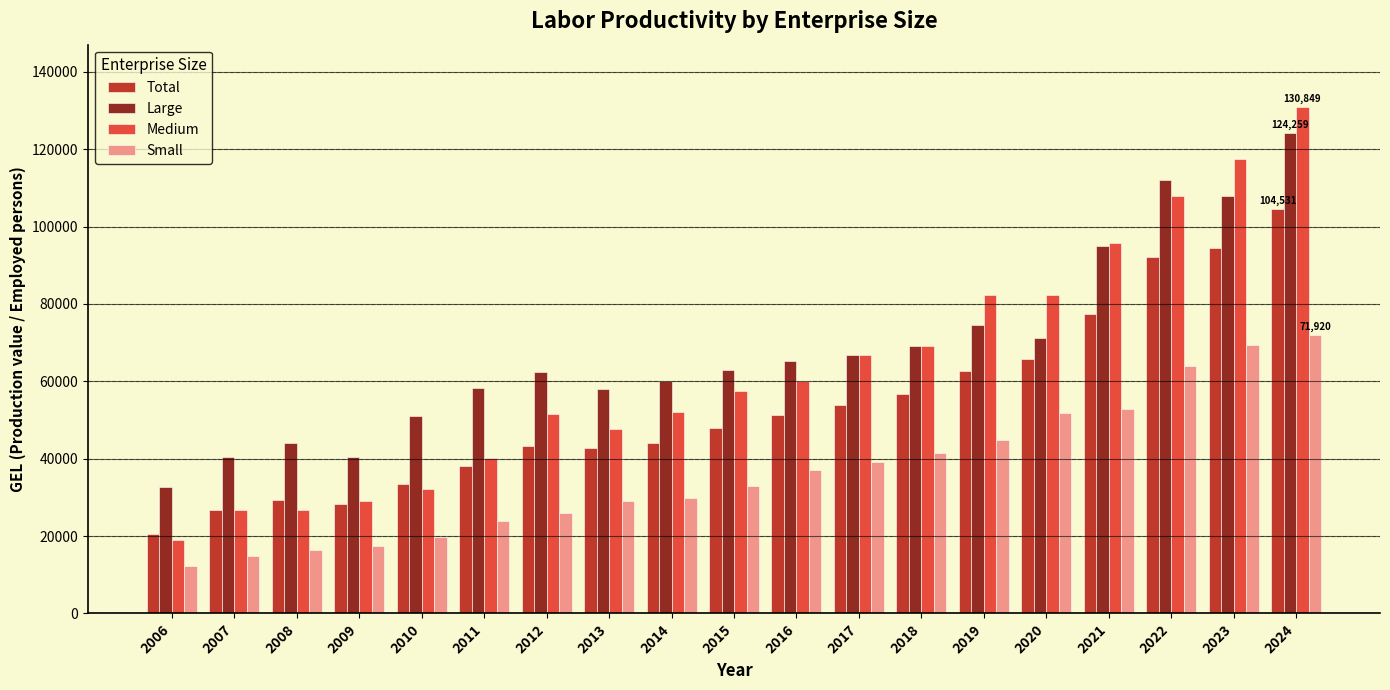

Is the value of Large at 2016 greater than the value of Medium at 2014?

Yes